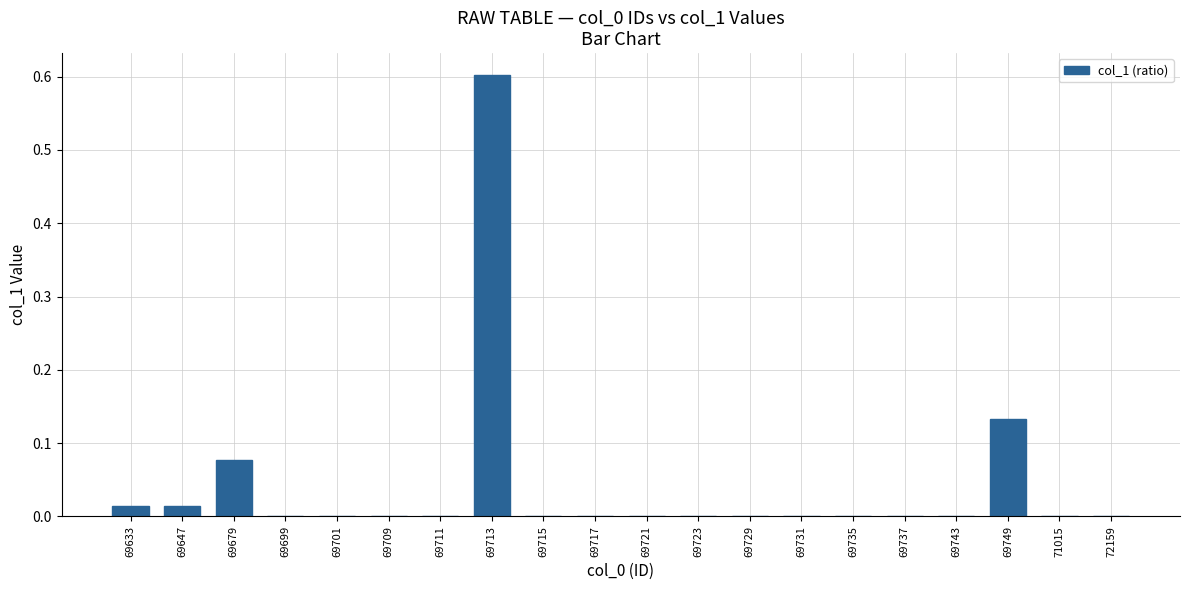

How many distinct data groups are displayed?

1